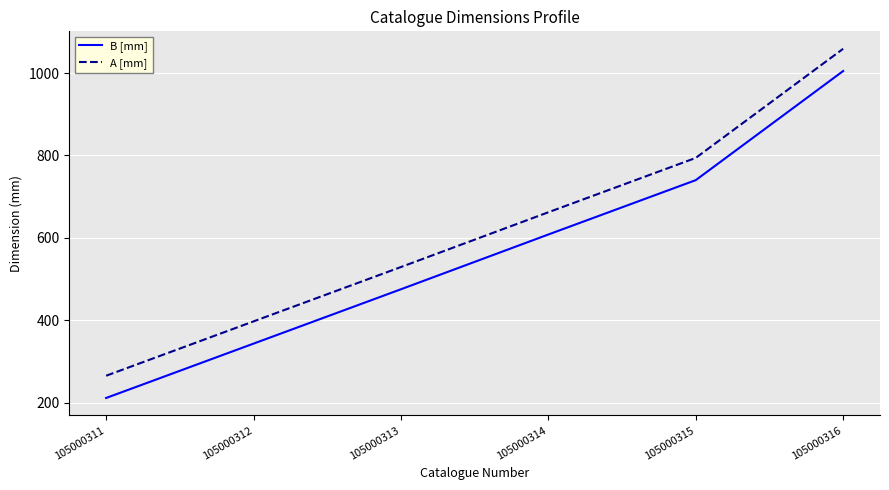

What are all the series names shown in the legend?

B [mm], A [mm]